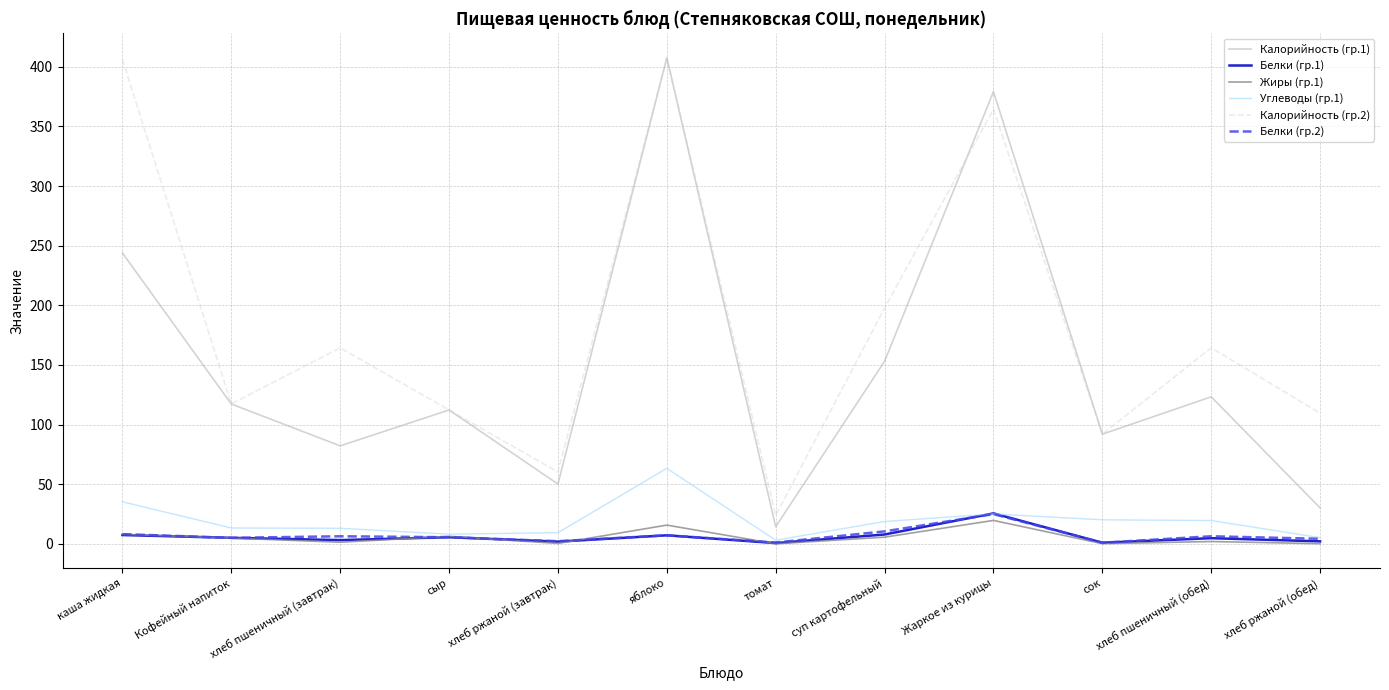

Between хлеб ржаной (завтрак) and томат, which series saw the biggest shift?

Калорийность (гр.2)